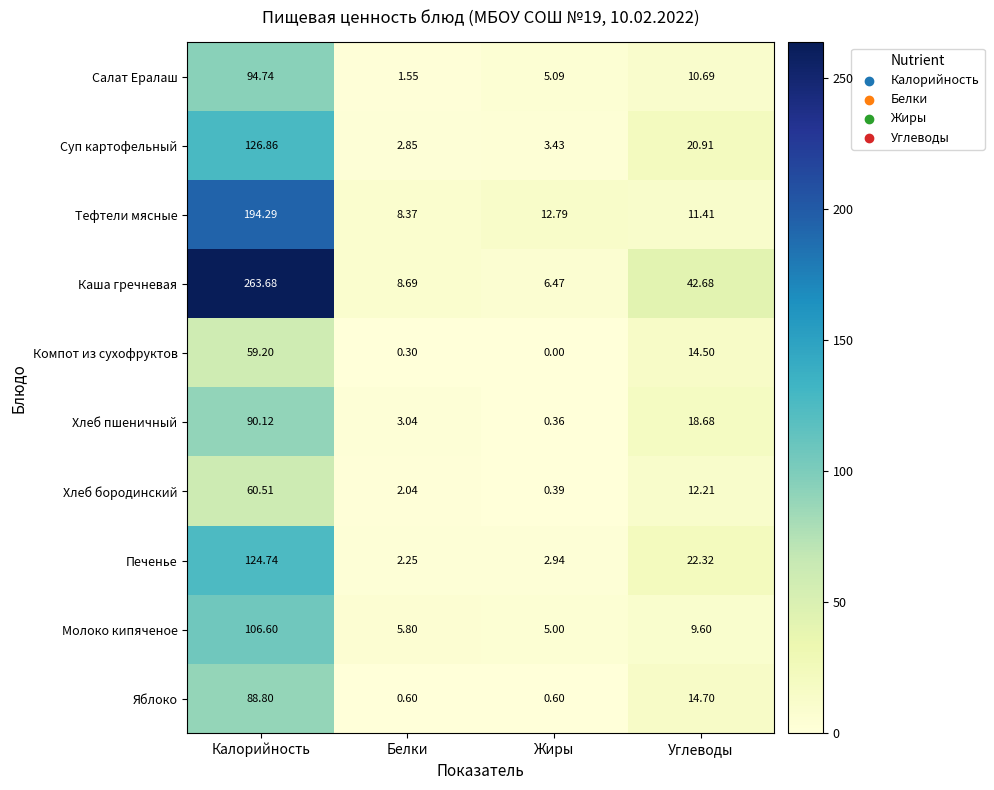

Rank the series by their maximum value, from highest to lowest.

Каша гречневая, Тефтели мясные, Суп картофельный, Печенье, Молоко кипяченое, Салат Ералаш, Хлеб пшеничный, Яблоко, Хлеб бородинский, Компот из сухофруктов